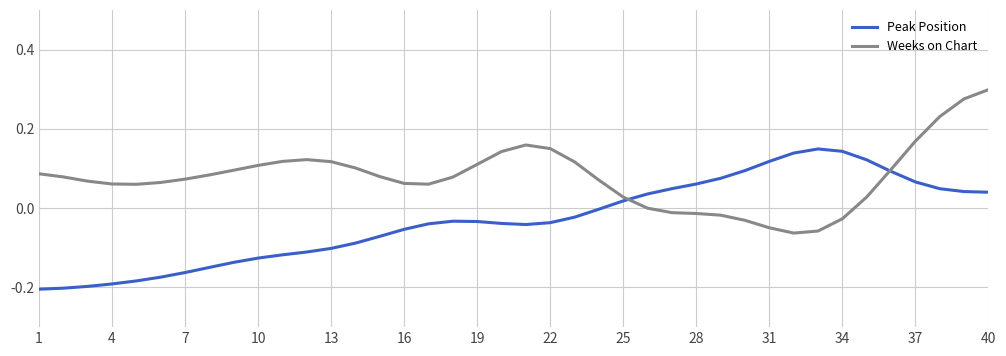

Which series has the largest total across all categories?

Weeks on Chart